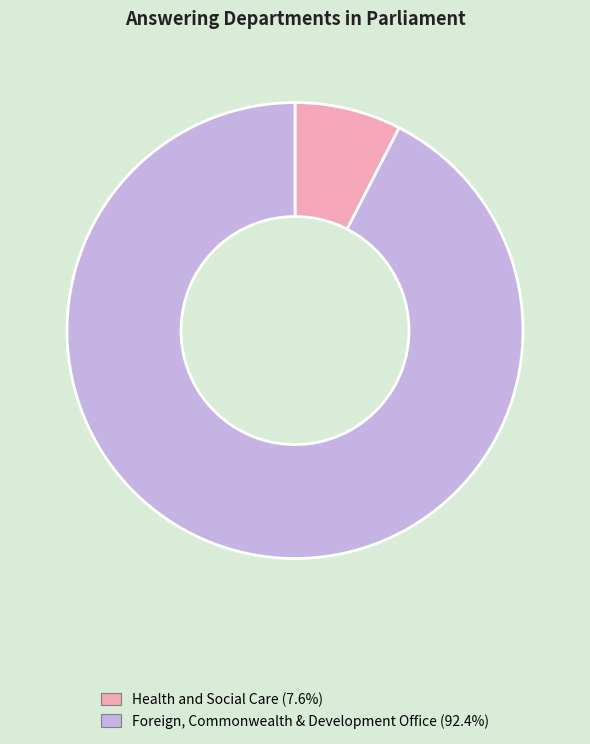

Does any single category account for the majority?

Yes